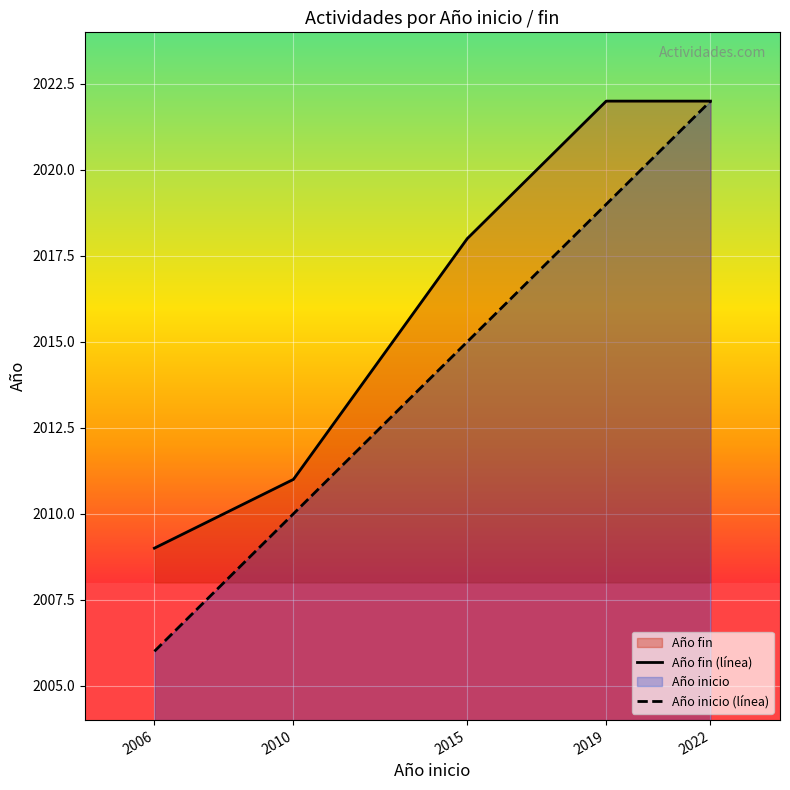

Does the chart display data point markers on the line(s)?

No